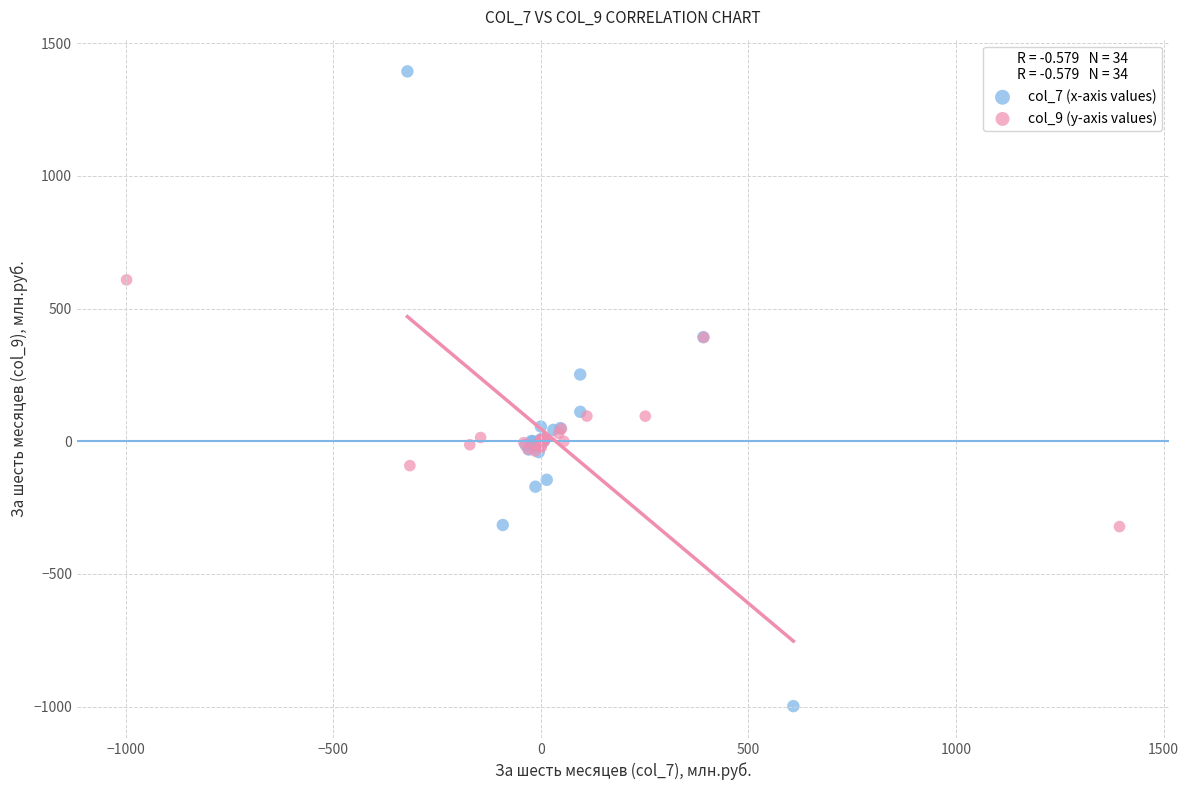

Which series contains the highest Y value?

col_7 (x-axis values)